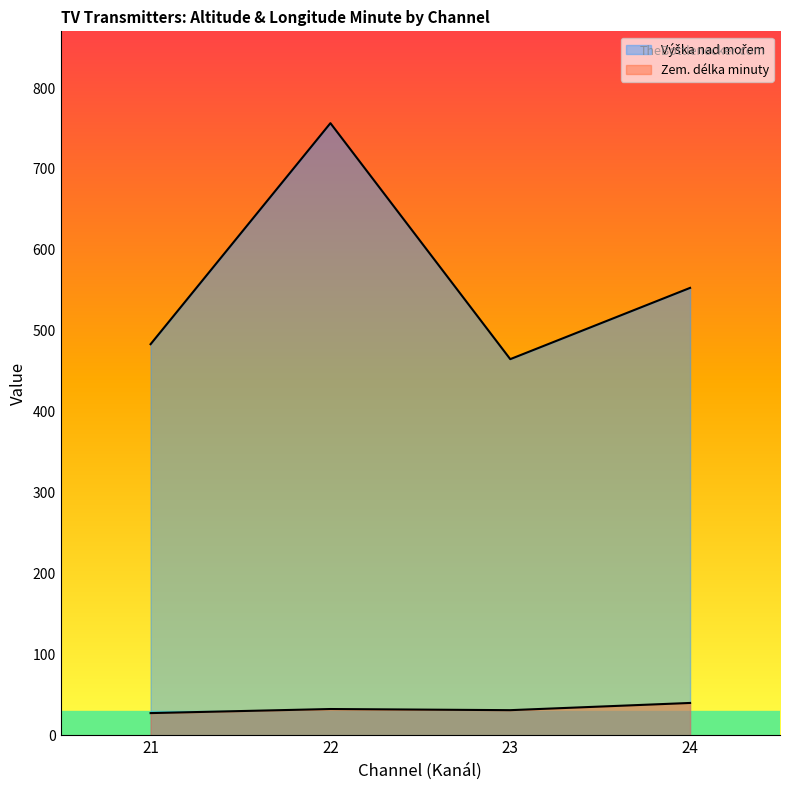

List the series in order of their overall mean, lowest first.

Zem. délka minuty, Výška nad mořem